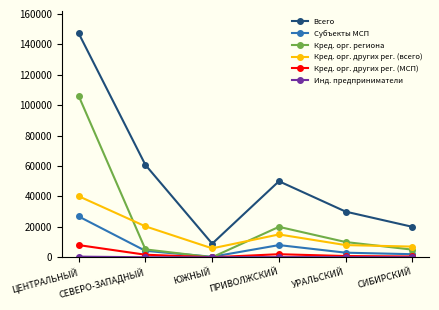

Which series has the widest spread of values?

Всего